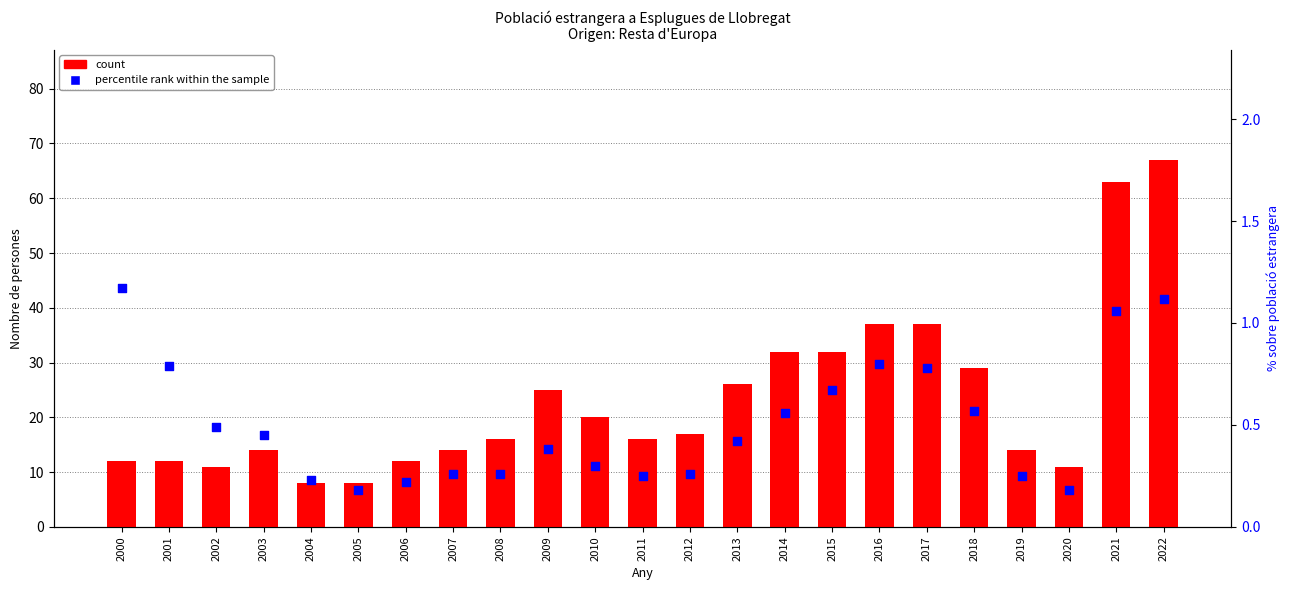

Which series has the widest spread of Y values?

count